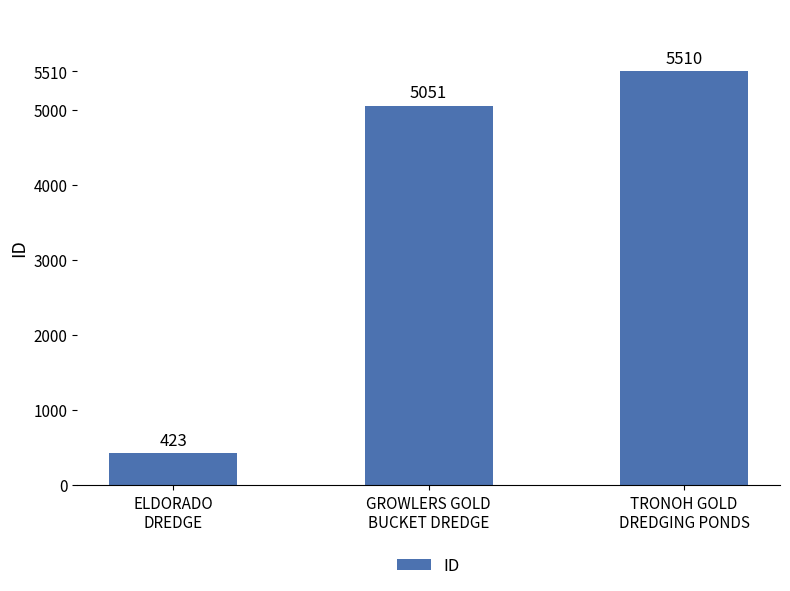

What is the label of the 3rd bar from the right?

ELDORADO
DREDGE